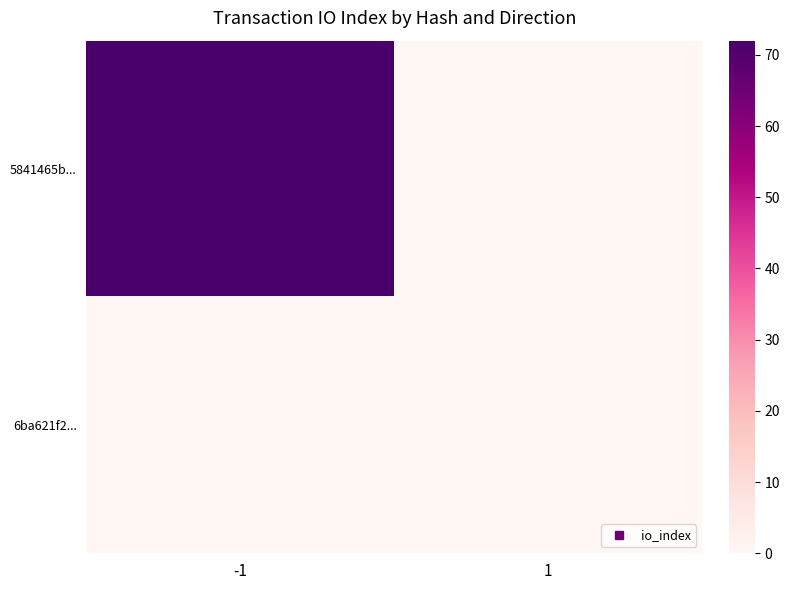

At which category does the chart reach its peak across all series?

-1